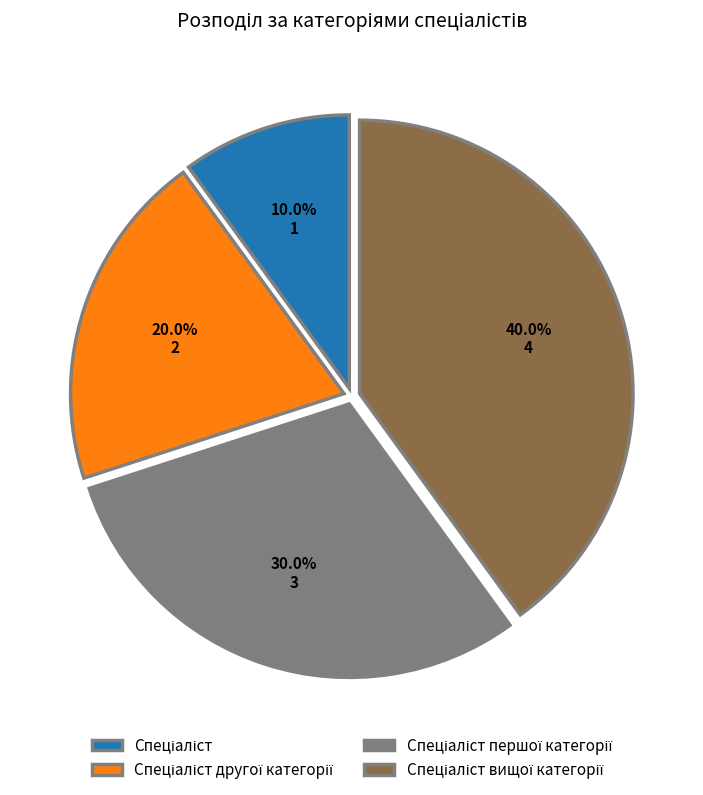

Is there a majority slice in this chart?

No